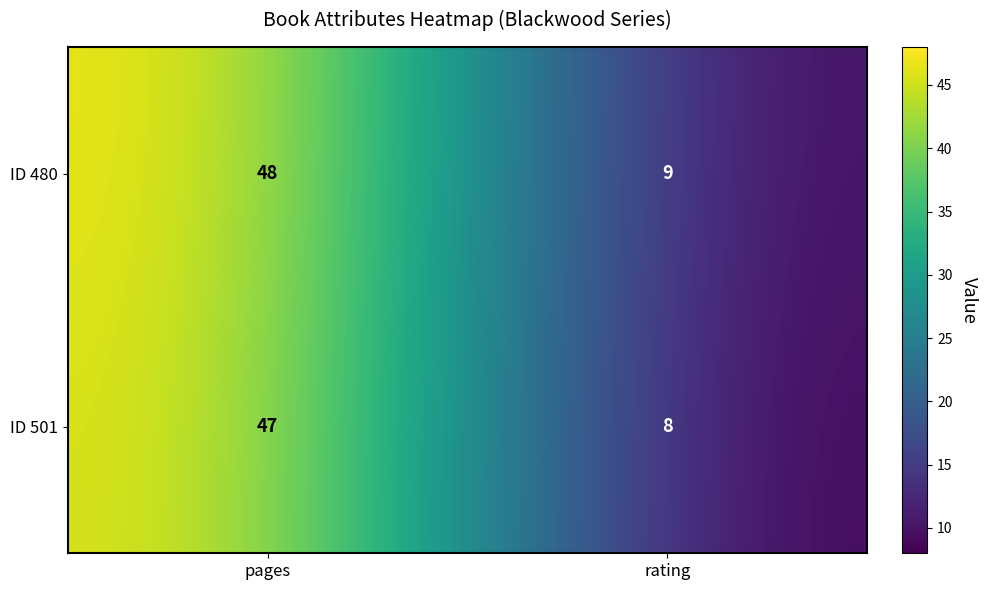

Reading left to right, list all the values displayed in this chart.

ID 480: 48	9
ID 501: 47	8